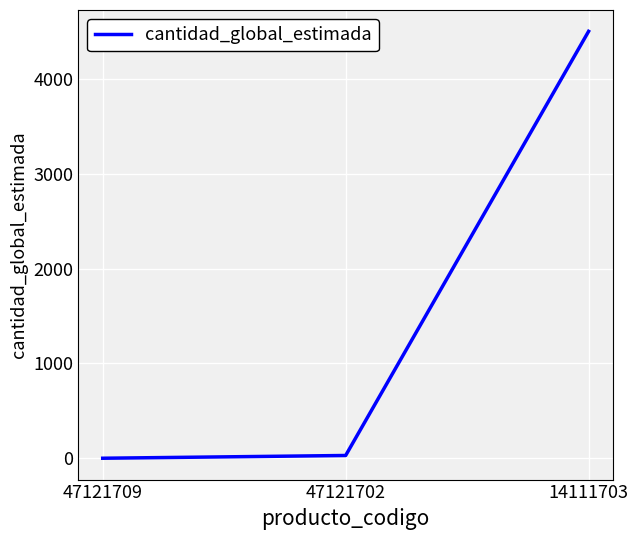

Reading left to right, what are all the values shown in this chart?

47121709=1	47121702=30	14111703=4500